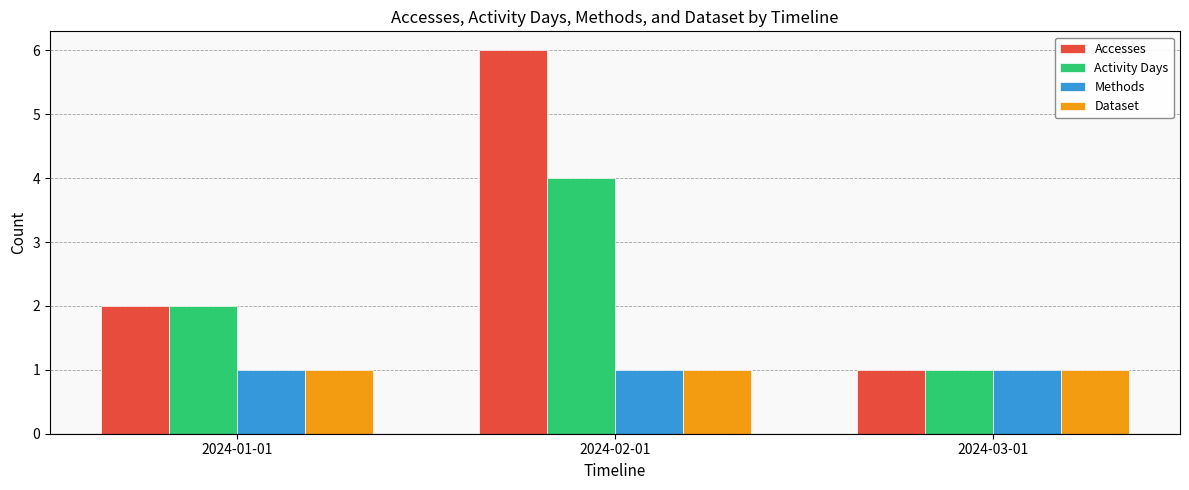

What is the difference between the highest and lowest values at 2024-02-01?

5